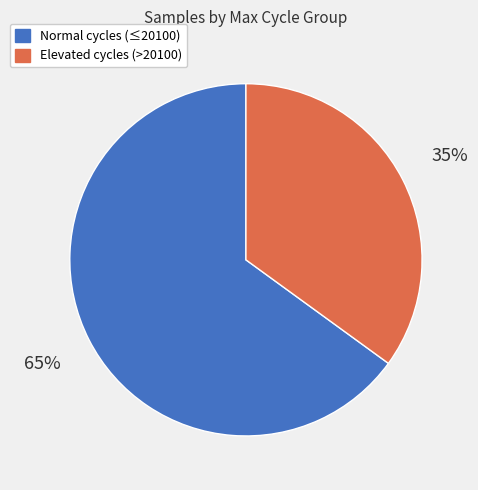

Do Elevated cycles (>20100) and Normal cycles (≤20100) together represent more than half of the pie?

Yes